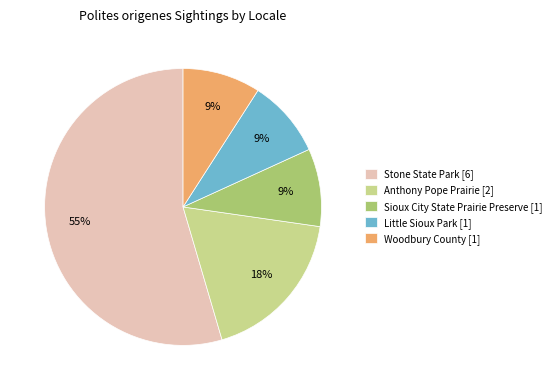

To the nearest percent, what is the average slice percentage?

20%